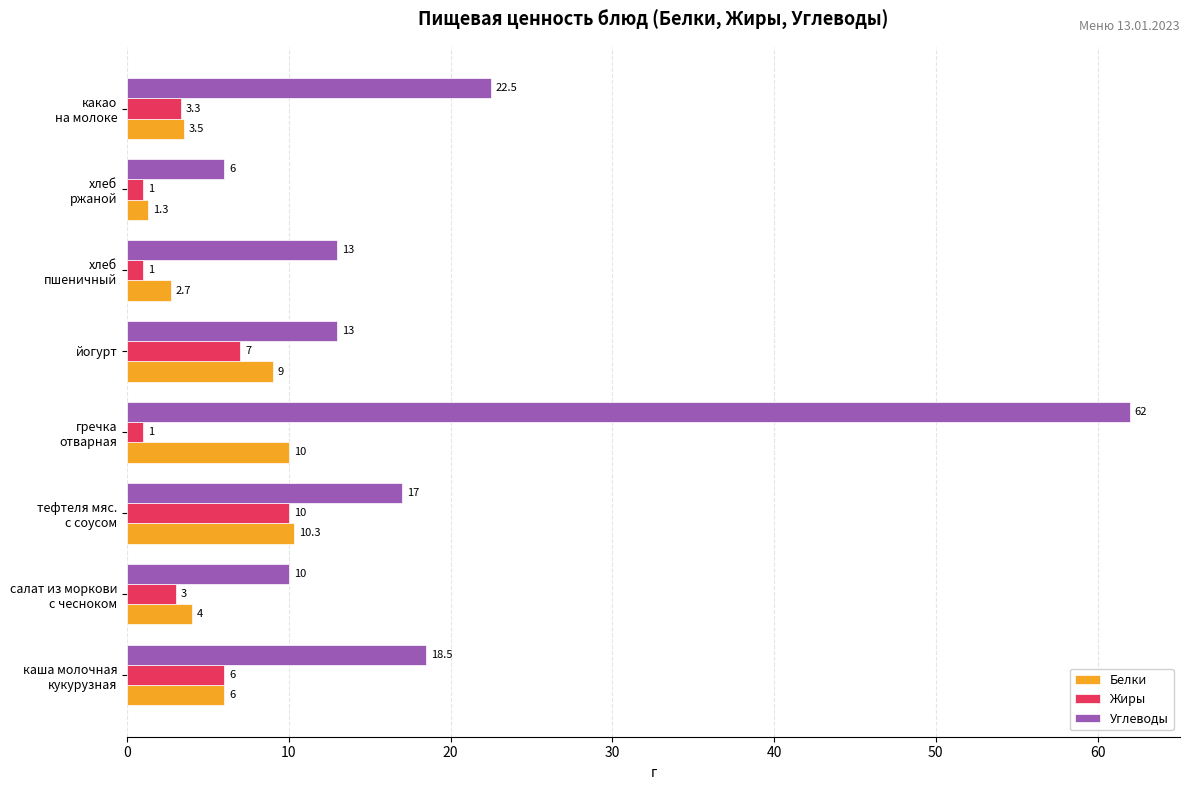

At which label does Углеводы reach its peak?

гречка
отварная